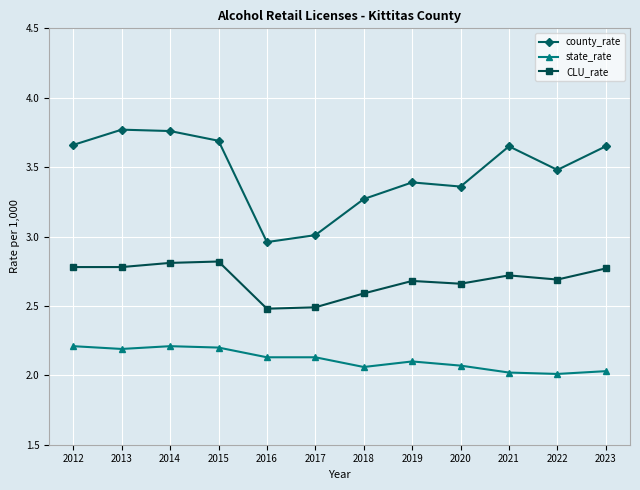

How many data points does each series have?

12